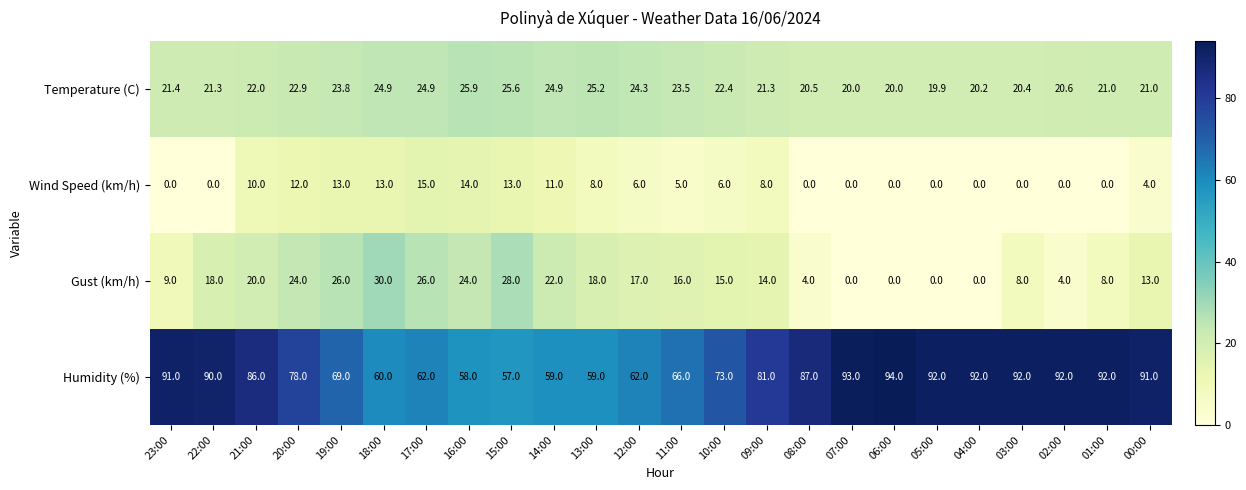

At which label is Temperature (C) closest to 22?

21:00